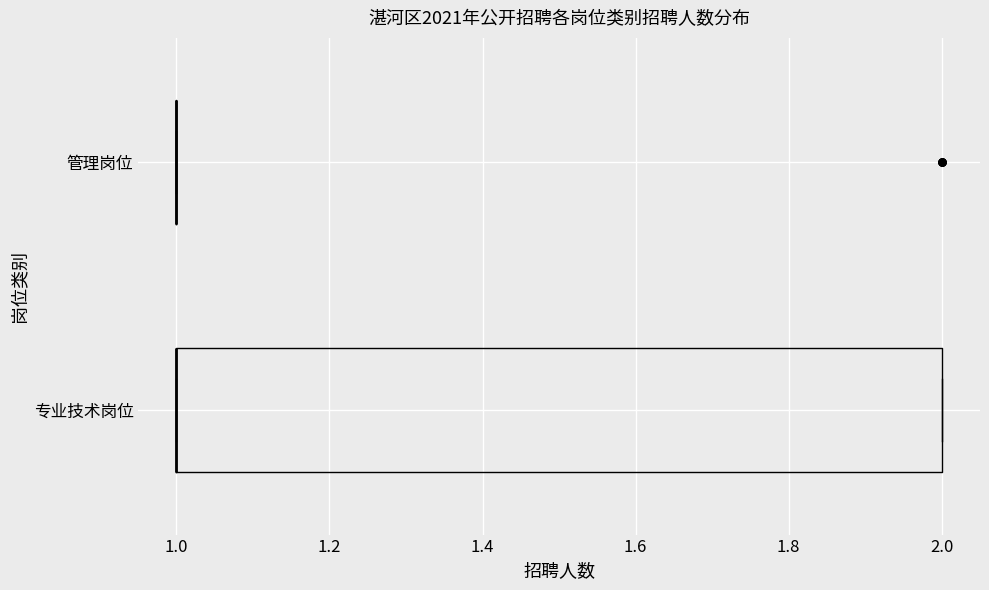

Reading bottom to top, transcribe this box plot: for each box, give where its median line is, the range the box spans, and where its two whiskers end, as read against the x-axis. The values are not printed on the chart, so give them approximately, as read against the axis.

专业技术岗位: median 1 (drawn on the box's left edge), box 1 to 2, whiskers 1 to 2
管理岗位: box collapsed to a line at 1, whiskers 1 to 1